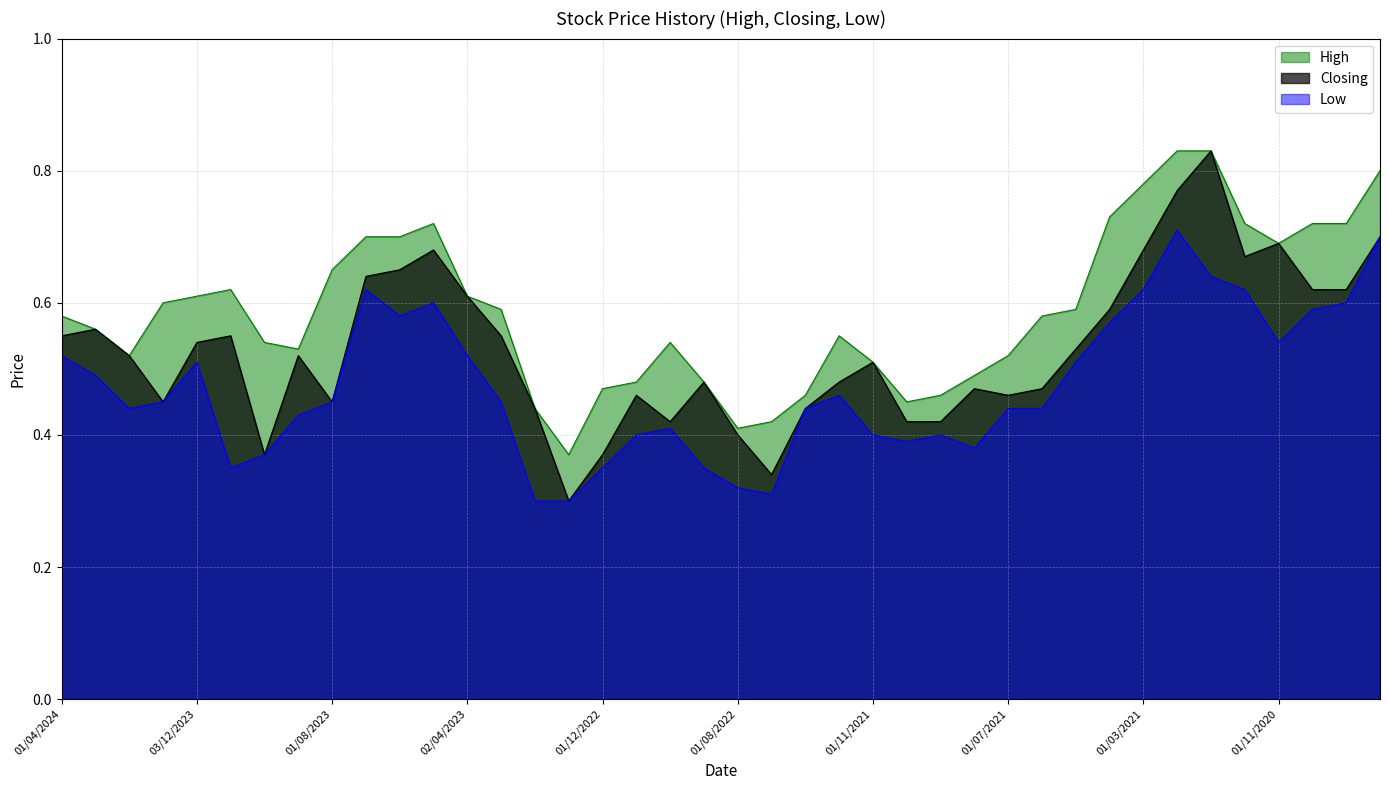

What is the minimum value shown in the chart?

0.3